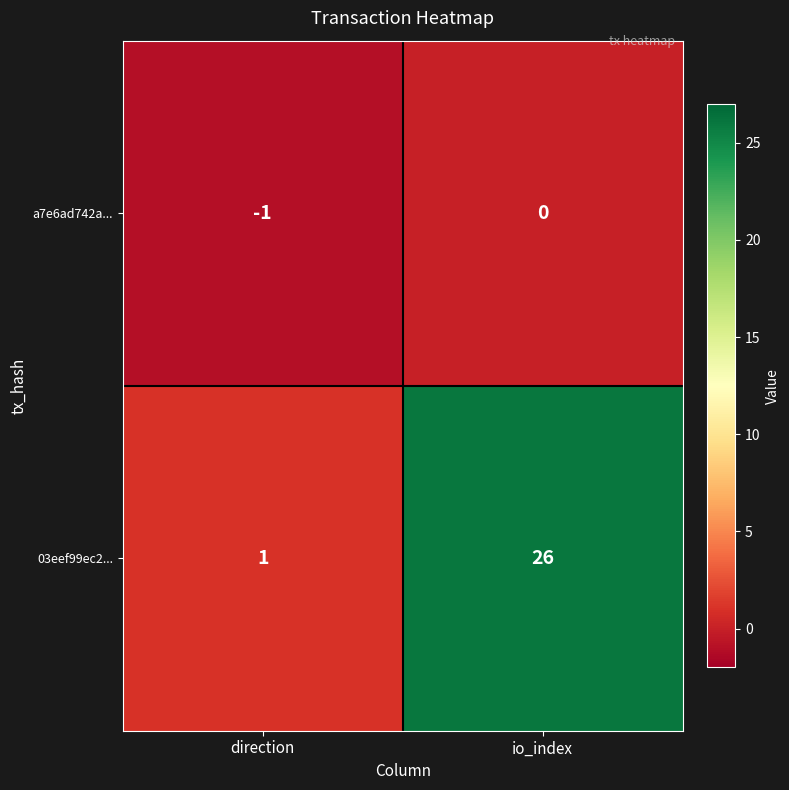

List the series in order of their overall mean, highest first.

03eef99ec2..., a7e6ad742a...